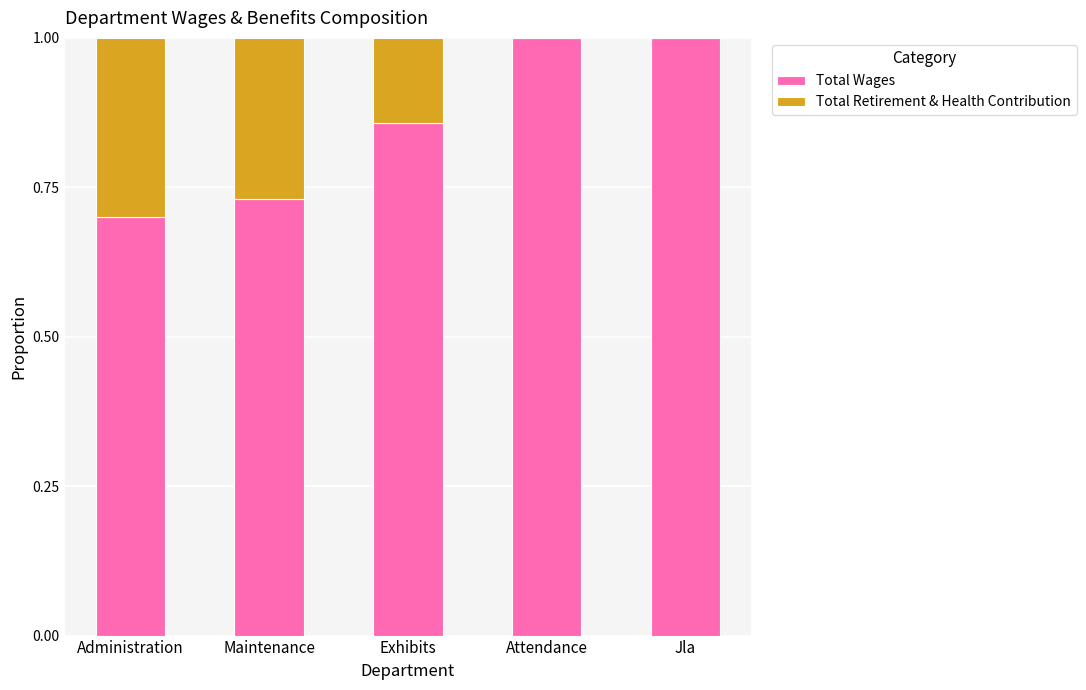

What is the total value across all series at Administration?

1.0